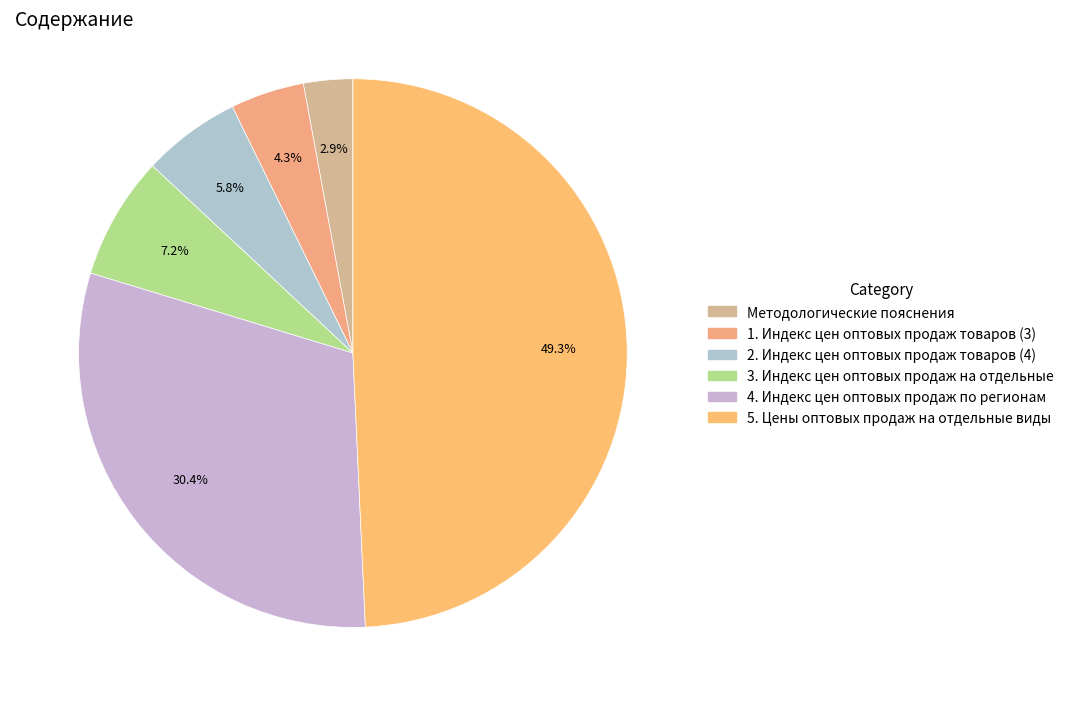

Do 3. Индекс цен оптовых продаж на отдельные and 4. Индекс цен оптовых продаж по регионам together represent more than half of the pie?

No